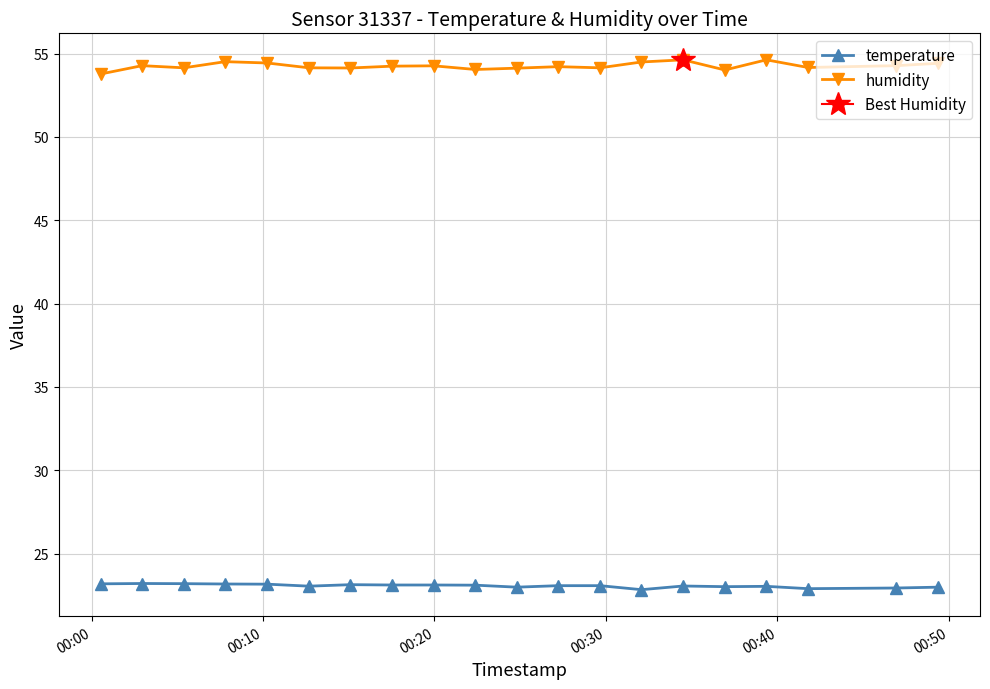

What is the value of the humidity point at the 17th from the left?

54.6